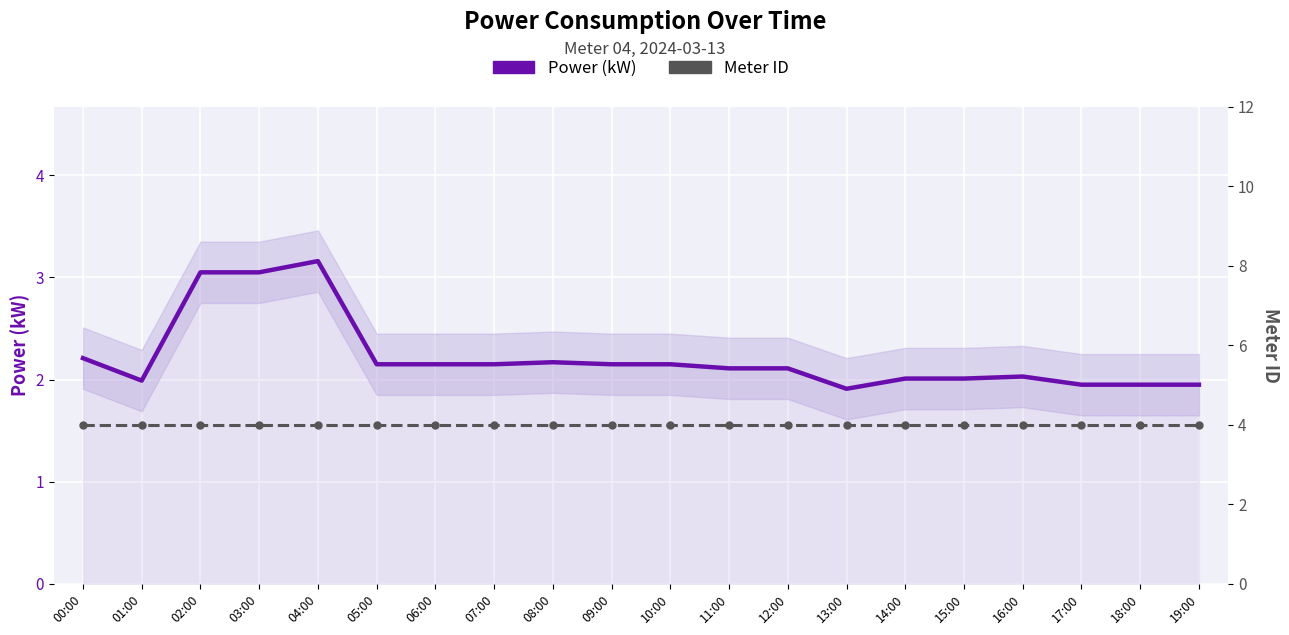

Which series has the largest range (max minus min)?

Power (kW)